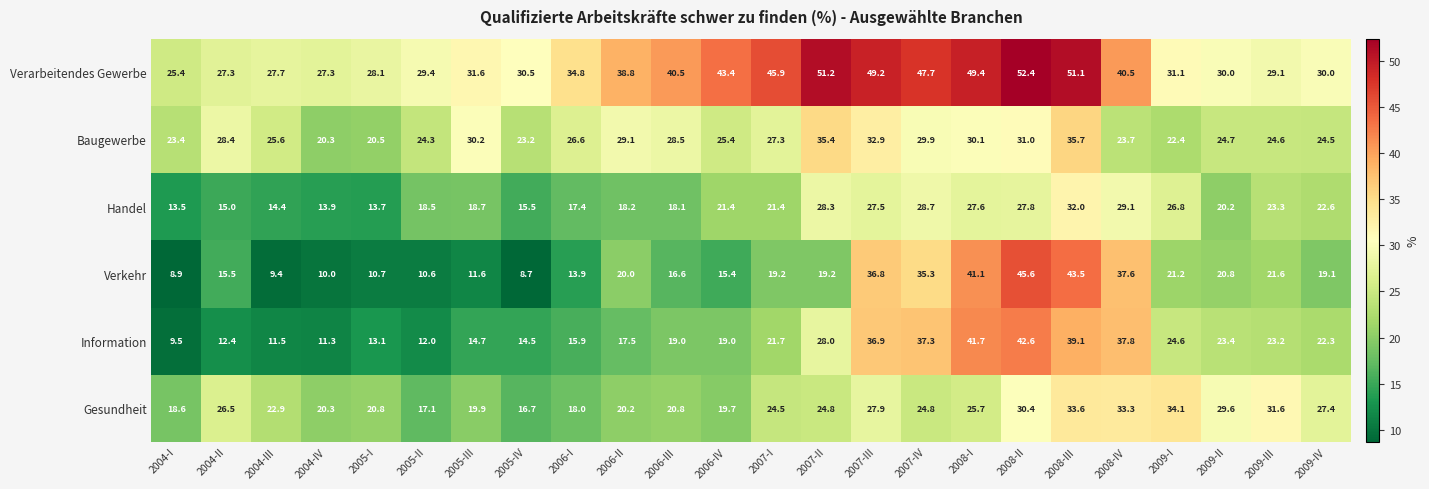

What is the difference between the maximum and minimum values in the Verkehr series?

36.9